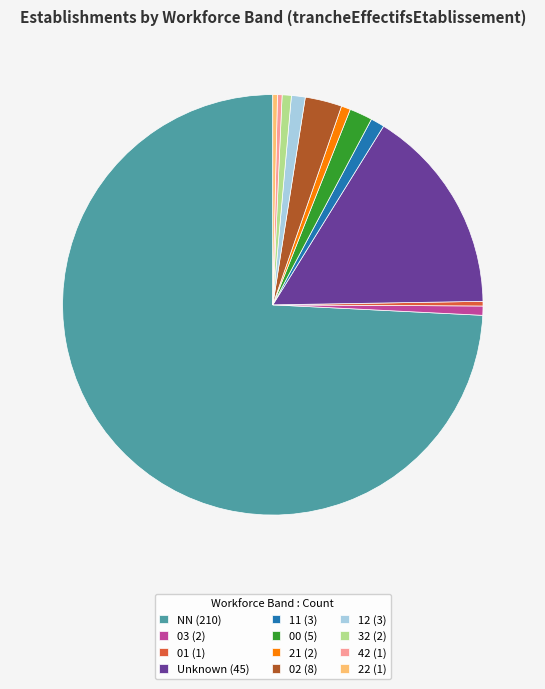

How many segments does this pie chart have?

12